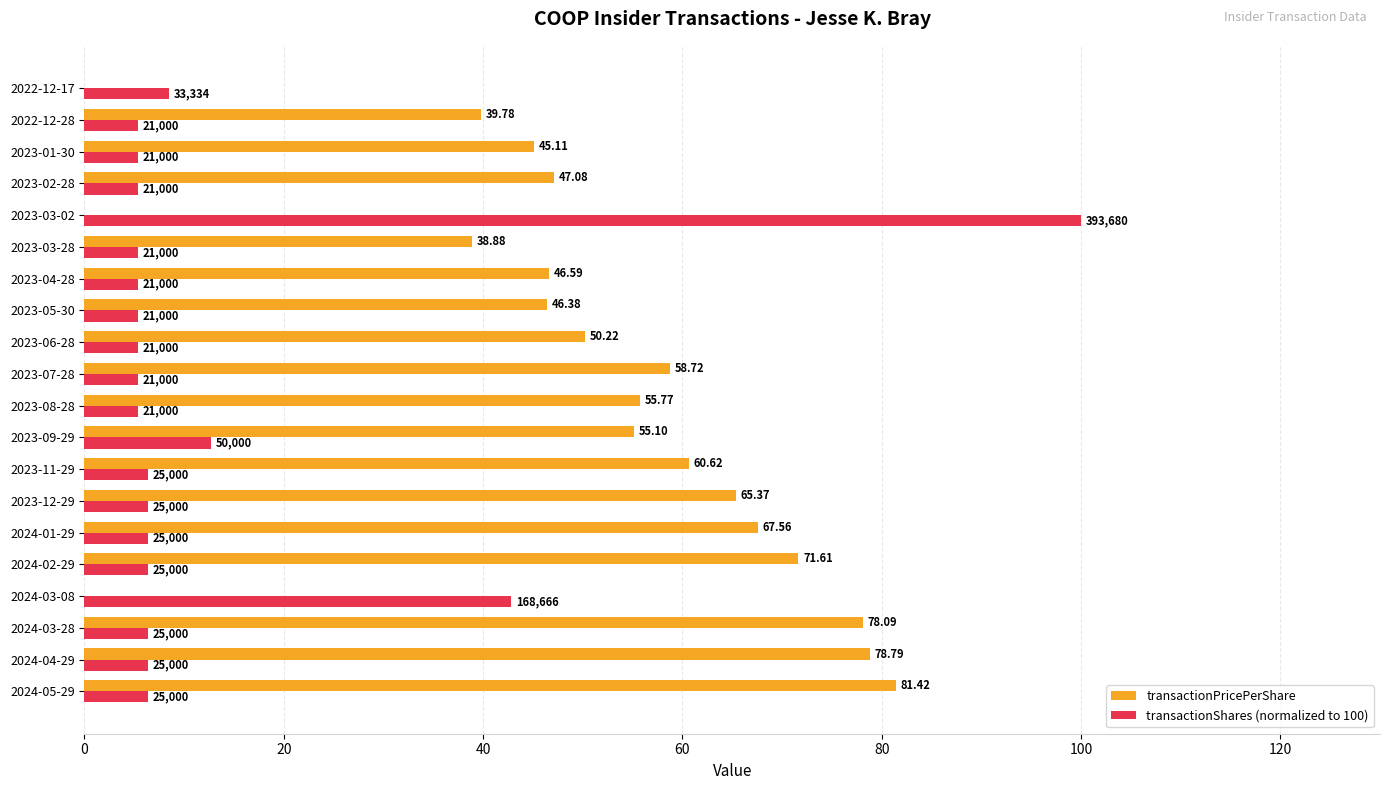

Which series has the largest total across all categories?

transactionPricePerShare